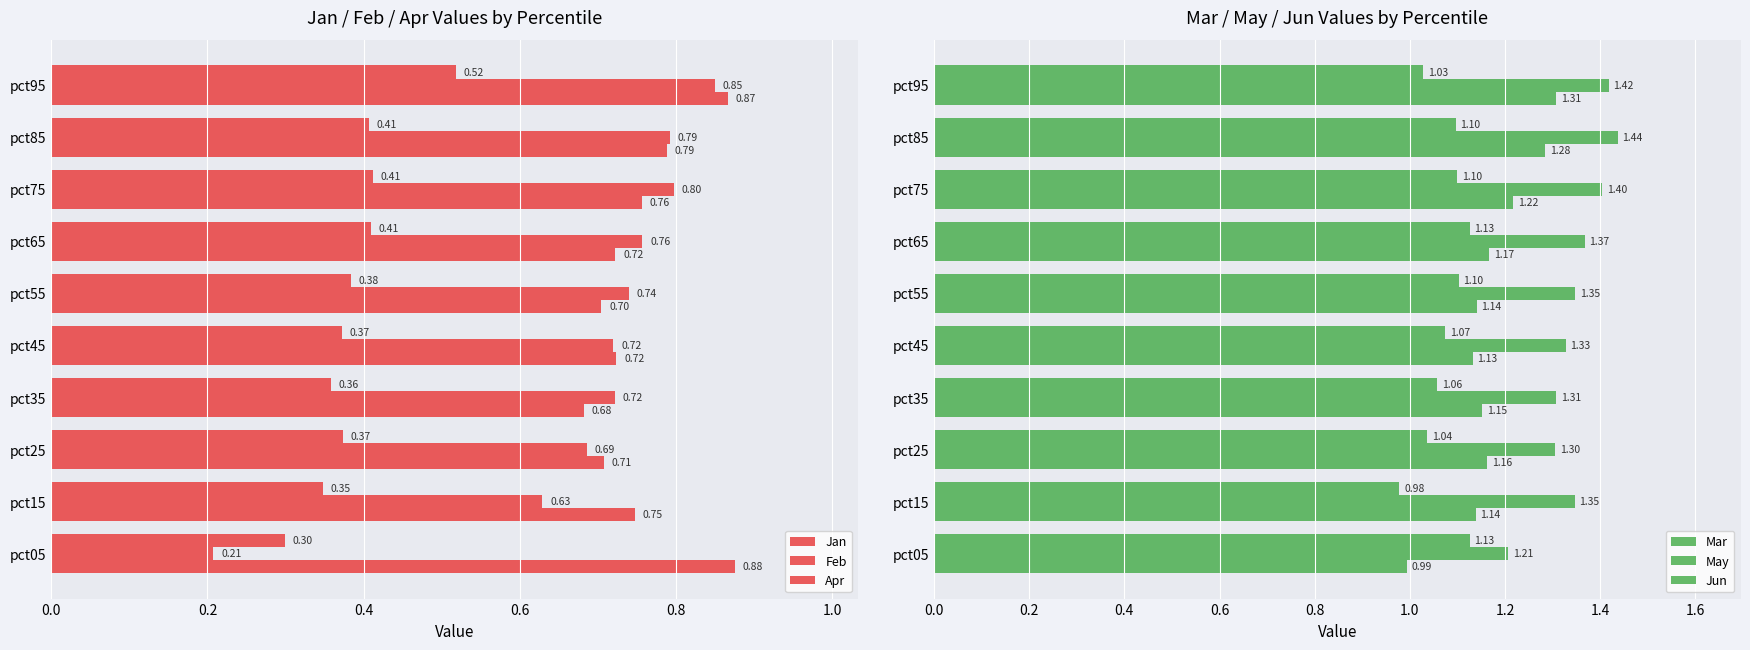

At how many categories does at least one series exceed 0?

10